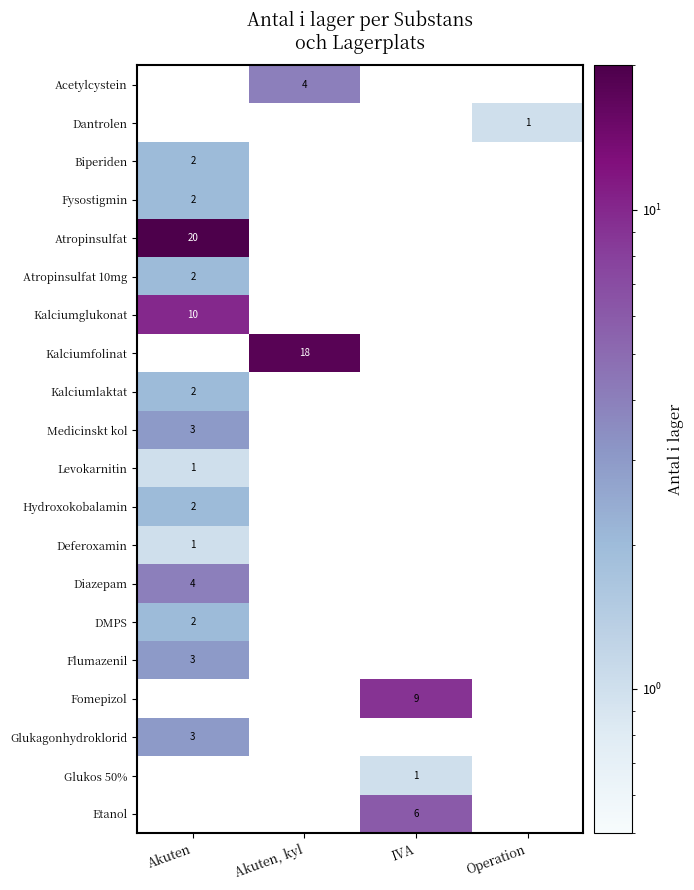

The value of Deferoxamin at Akuten is 1. True or false?

False